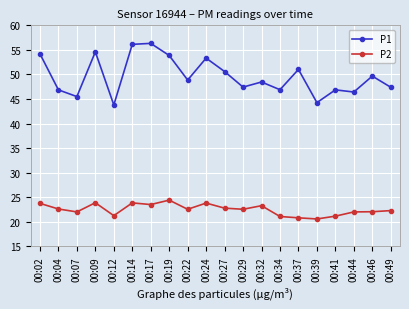

Which series has the widest spread of values?

P1